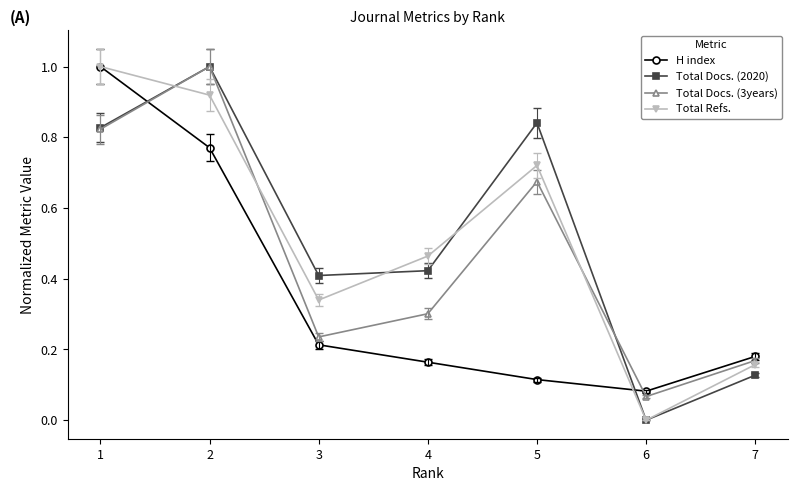

Where is the first local minimum for Total Refs.?

3